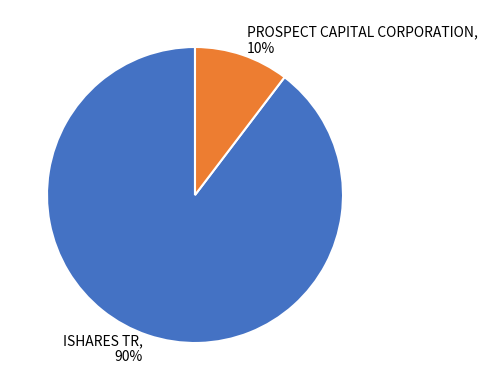

Which has a higher value, ISHARES TR or PROSPECT CAPITAL CORPORATION?

ISHARES TR